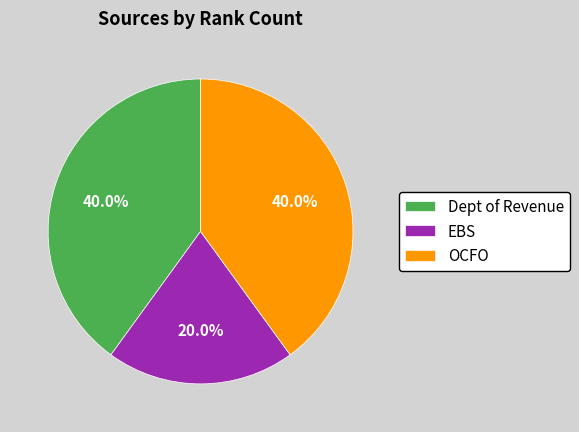

How many segments does this pie chart have?

3